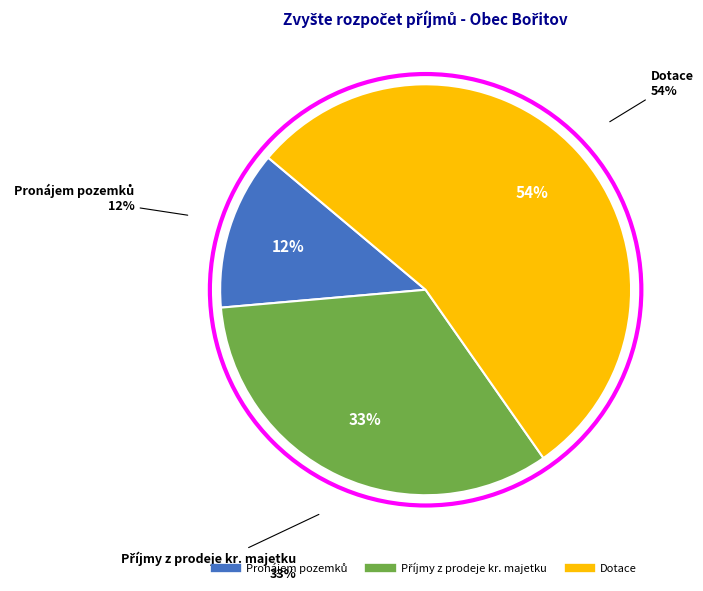

How many slices are in this pie chart?

3